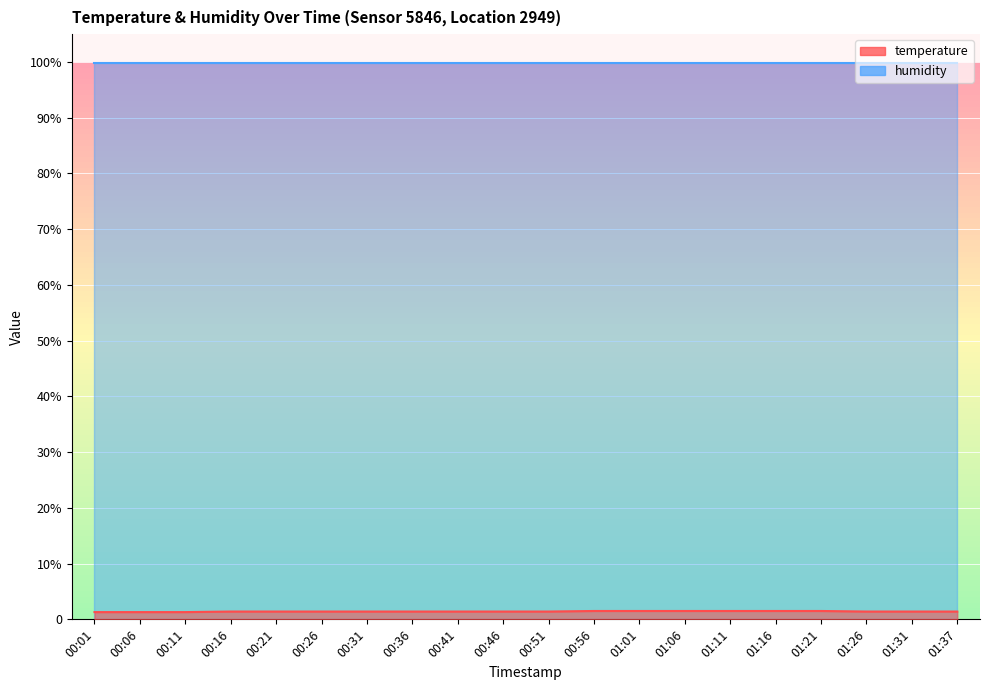

What is the minimum value shown in the chart?

1.3